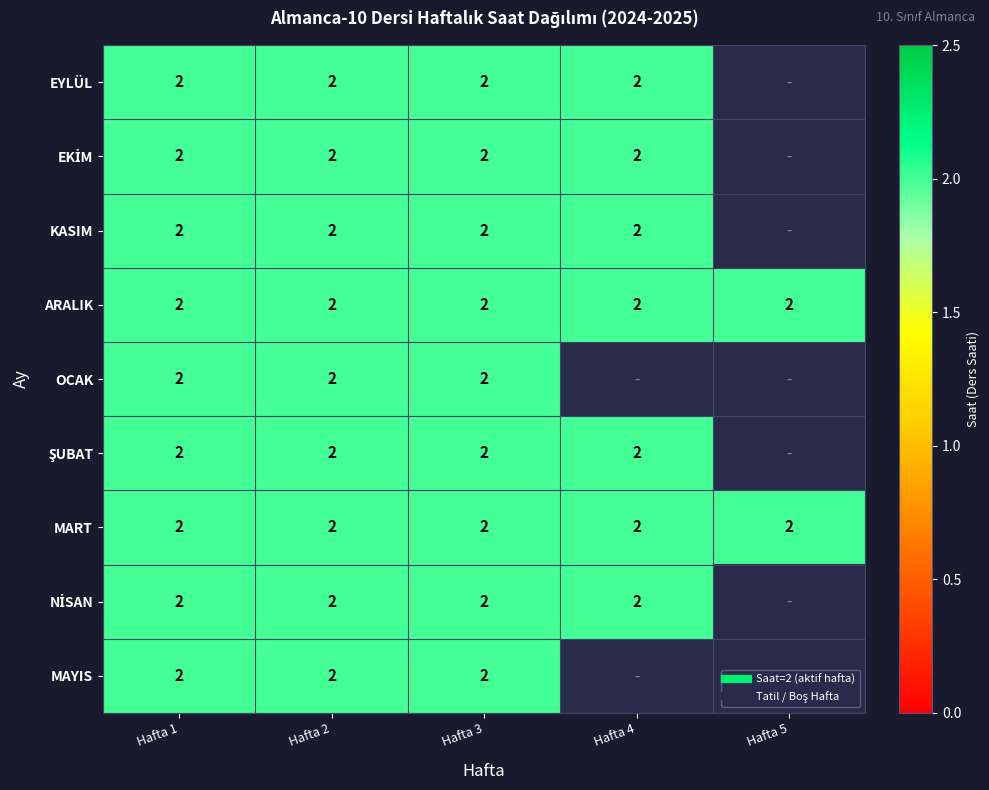

Between 3 and 1, which is larger?

3